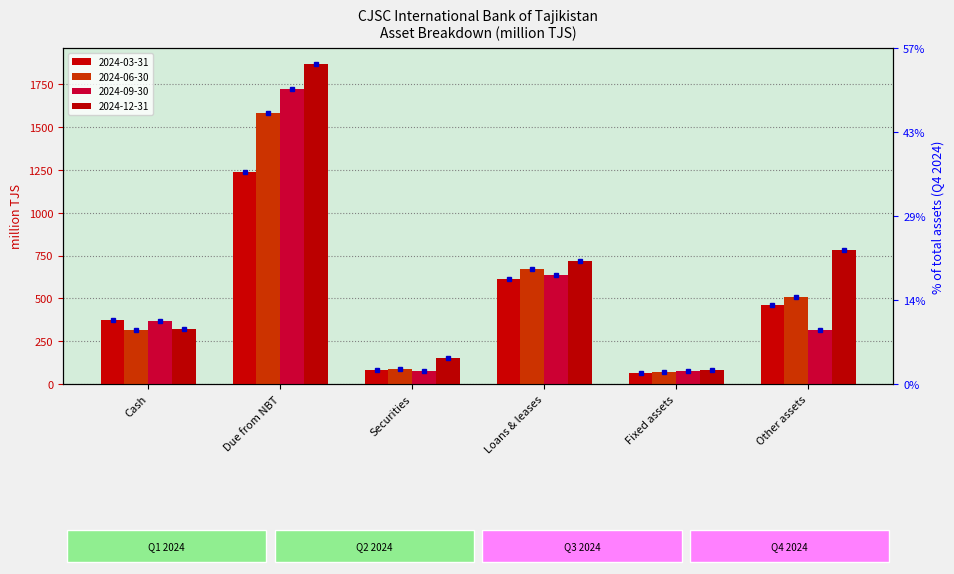

Is the value of 2024-06-30 at Other assets greater than the value of 2024-09-30 at Cash?

Yes